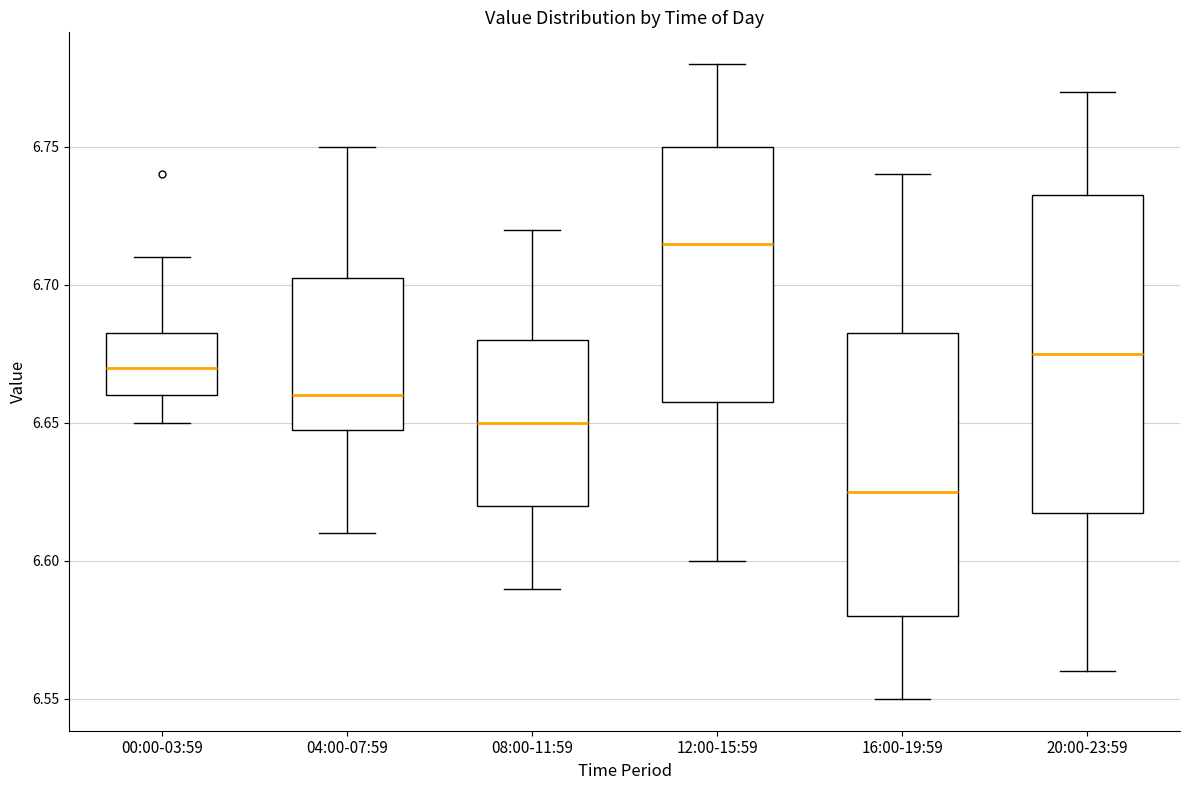

Reading left to right, transcribe this box plot: for each box, give where its median line is, the range the box spans, and where its two whiskers end, as read against the y-axis. The values are not printed on the chart, so give them approximately, as read against the axis.

00:00-03:59: median 6.670, box 6.660 to 6.685, whiskers 6.650 to 6.710
04:00-07:59: median 6.660, box 6.650 to 6.705, whiskers 6.610 to 6.750
08:00-11:59: median 6.650, box 6.620 to 6.680, whiskers 6.590 to 6.720
12:00-15:59: median 6.715, box 6.660 to 6.750, whiskers 6.600 to 6.780
16:00-19:59: median 6.625, box 6.580 to 6.685, whiskers 6.550 to 6.740
20:00-23:59: median 6.675, box 6.620 to 6.735, whiskers 6.560 to 6.770